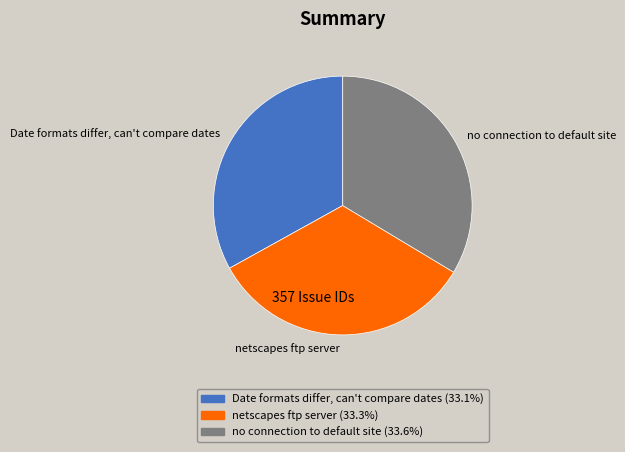

What is the ratio of the value at no connection to default site to the value at Date formats differ, can't compare dates?

1.0